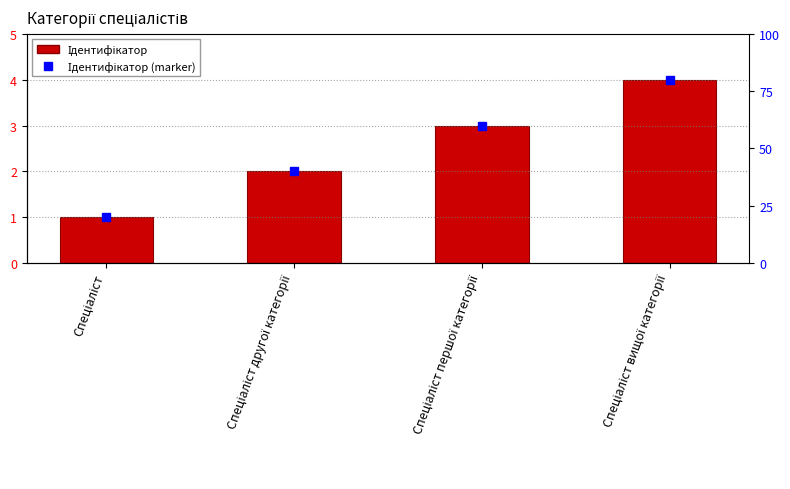

What is the change in value from Спеціаліст to Спеціаліст другої категорії?

+1